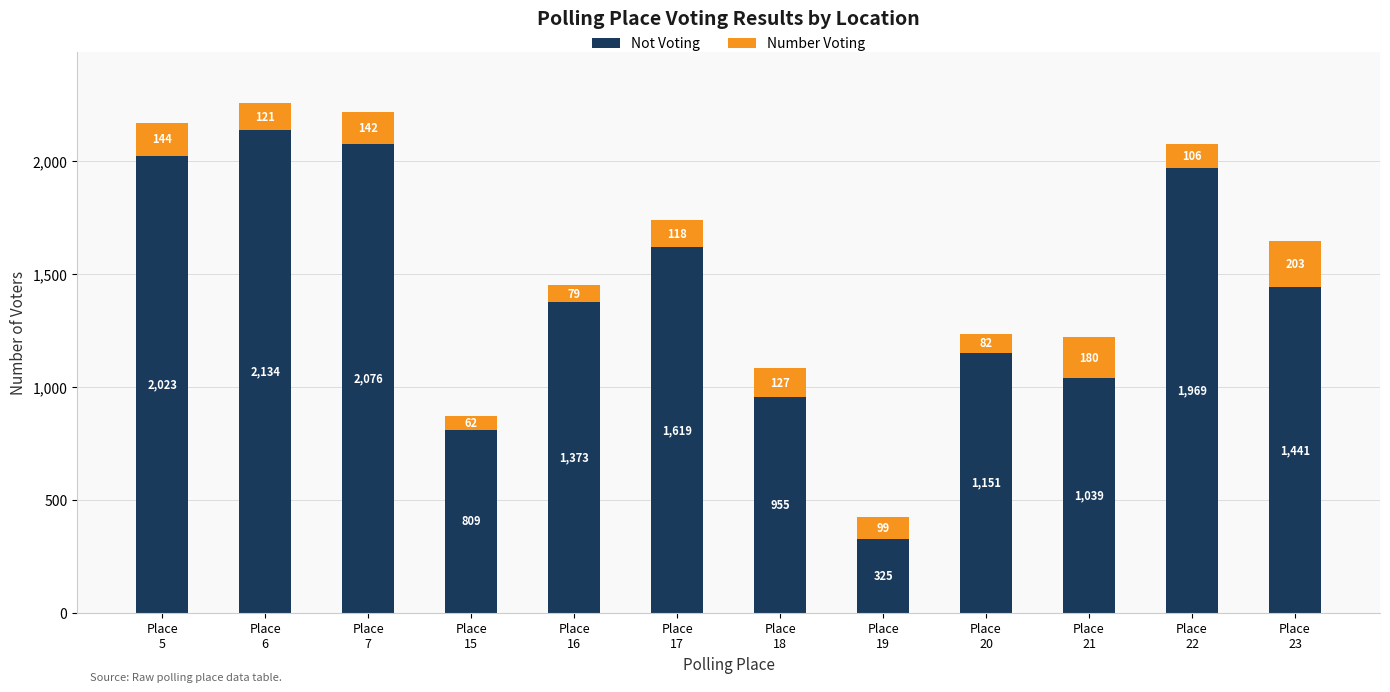

Reading left to right, transcribe the values for Not Voting.

2023	2134	2076	809	1373	1619	955	325	1151	1039	1969	1441